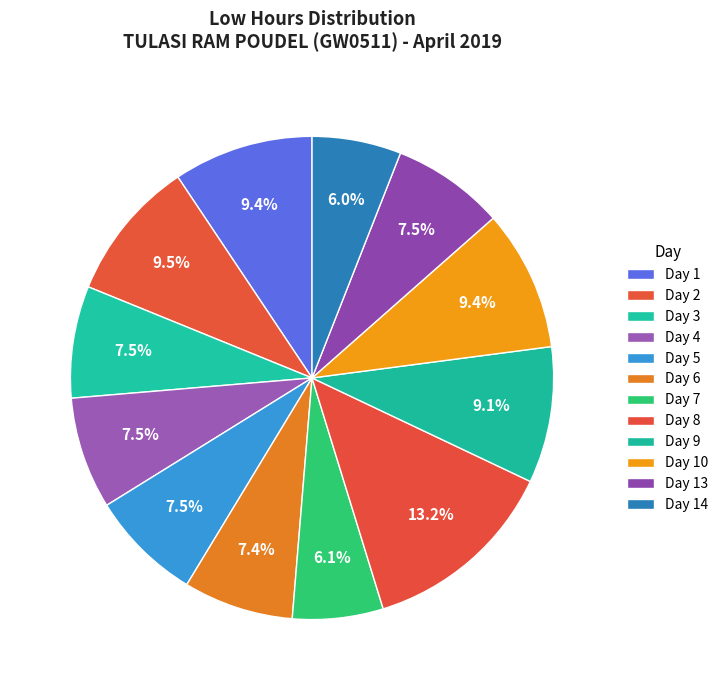

How many slices are in this pie chart?

12